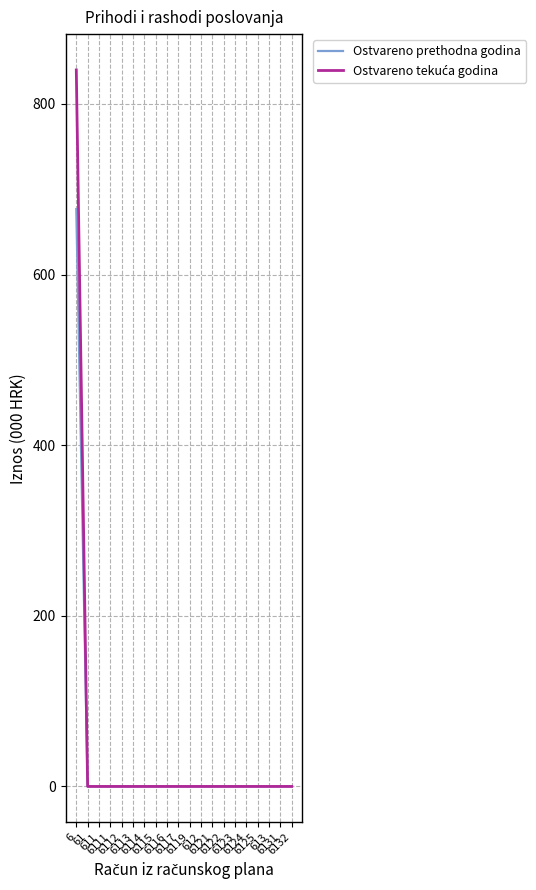

Reading right to left, extract all data points from this chart.

Ostvareno prethodna godina: 6132=0.0	6131=0.0	613=0.0	6125=0.0	6124=0.0	6123=0.0	6122=0.0	6121=0.0	612=0.0	6119=0.0	6117=0.0	6116=0.0	6115=0.0	6114=0.0	6113=0.0	6112=0.0	6111=0.0	611=0.0	61=0.0	6=676.8
Ostvareno tekuća godina: 6132=0.0	6131=0.0	613=0.0	6125=0.0	6124=0.0	6123=0.0	6122=0.0	6121=0.0	612=0.0	6119=0.0	6117=0.0	6116=0.0	6115=0.0	6114=0.0	6113=0.0	6112=0.0	6111=0.0	611=0.0	61=0.0	6=839.9